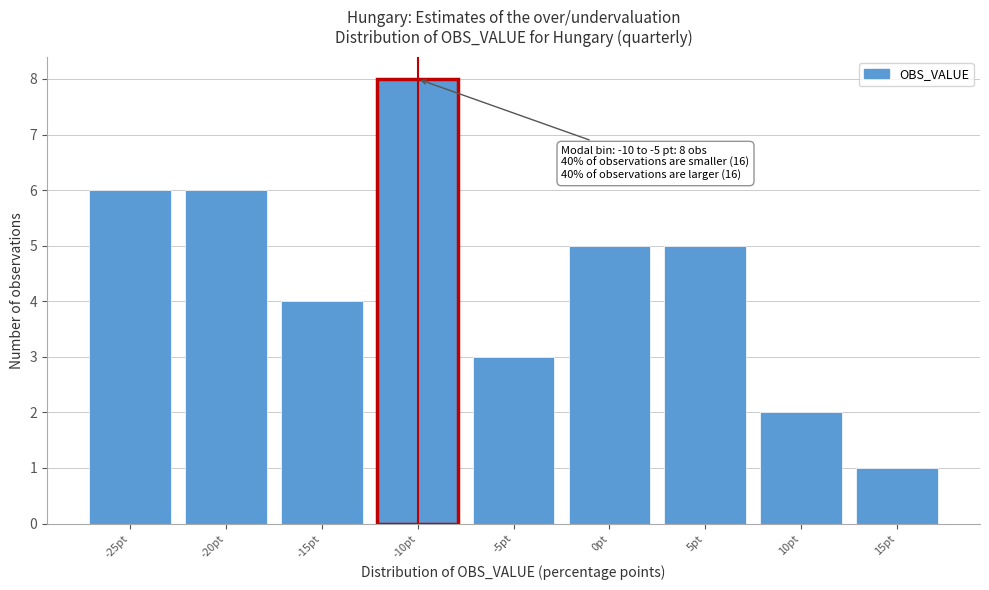

Reading right to left, extract all data points from this chart.

15pt=1	10pt=2	5pt=5	0pt=5	-5pt=3	-10pt=8	-15pt=4	-20pt=6	-25pt=6